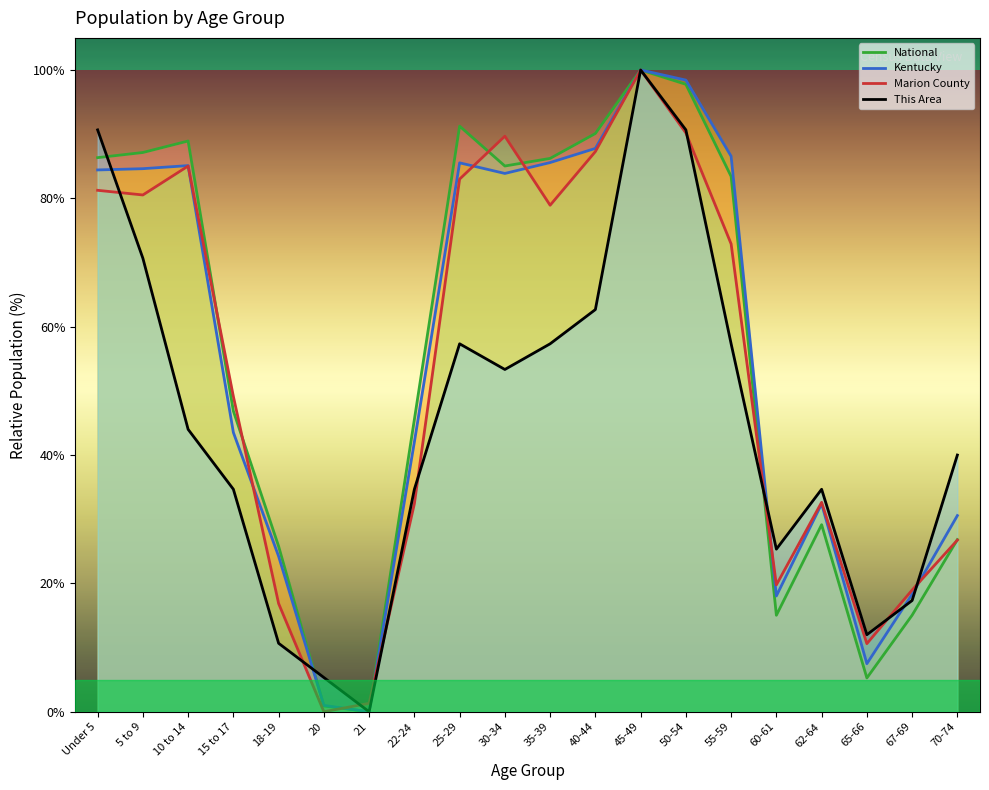

Is it true that Marion County equals 0.0 at 21?

False